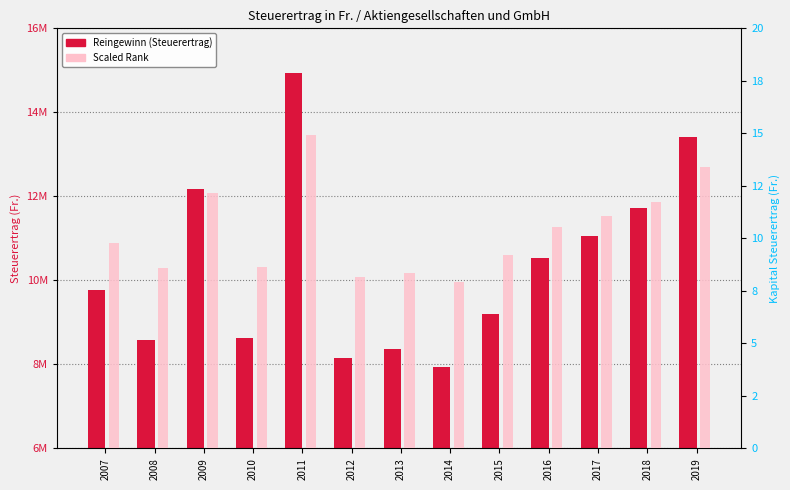

At how many categories does at least one series exceed 8557876?

10